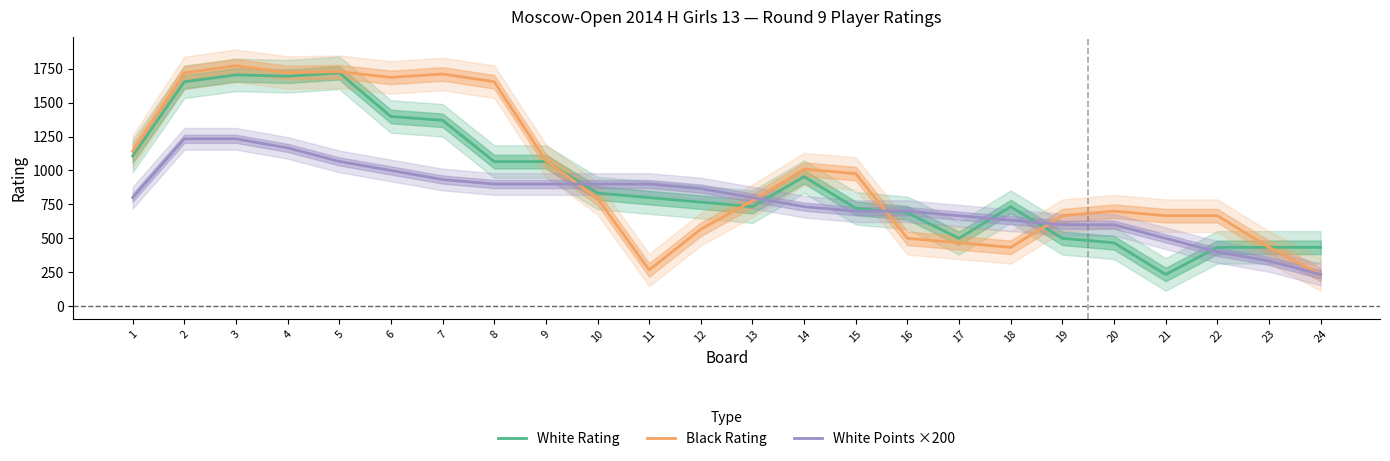

What is the approximate value of Black Rating at 3?

1772.0